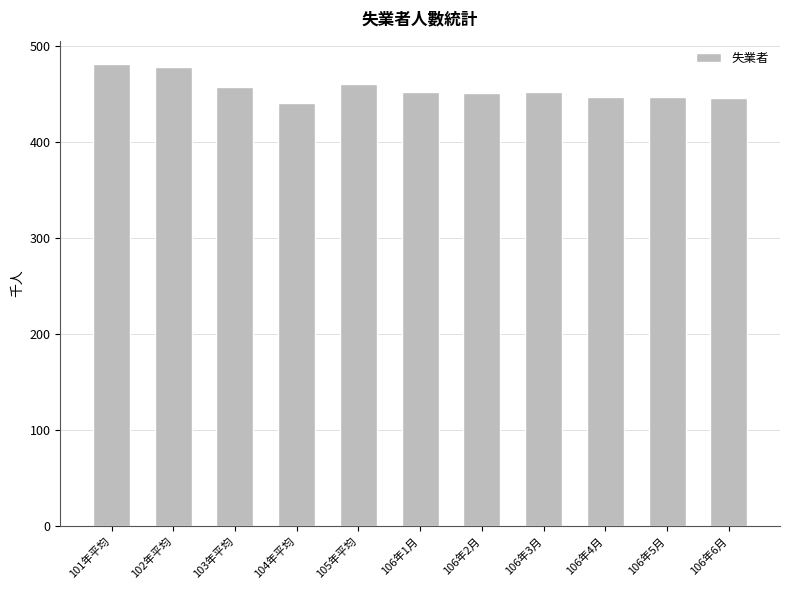

Count the number of categories in the chart.

11